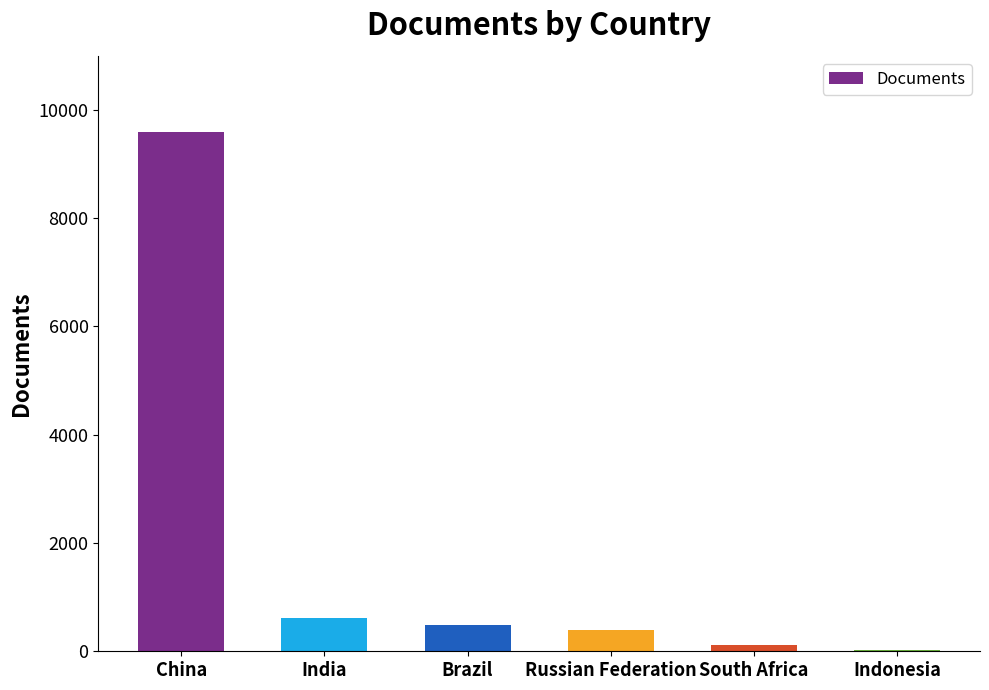

The value at Russian Federation is 400. True or false?

True